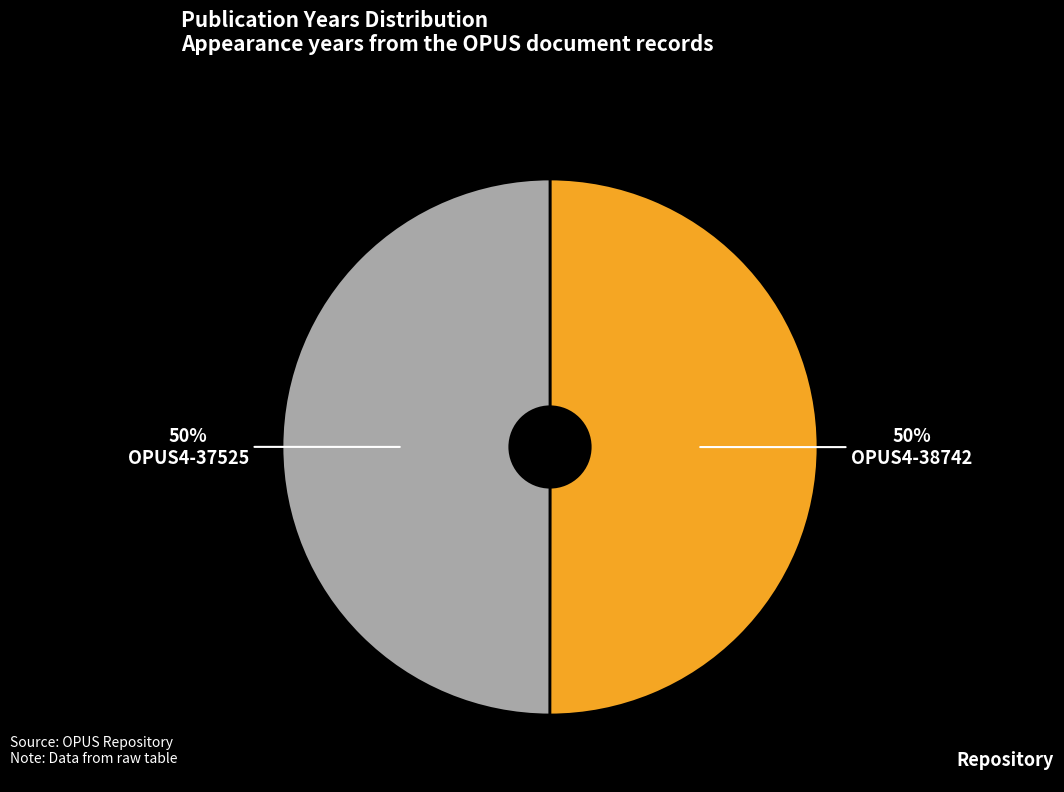

Is it true that OPUS4-38742 is 56% of the pie?

False